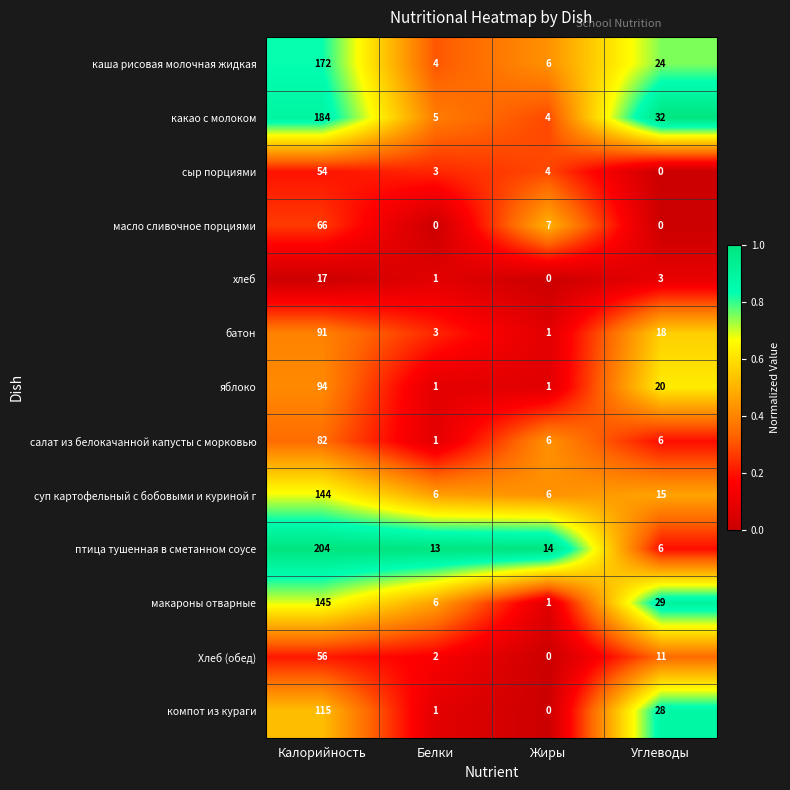

At which category is the sum across all series the highest?

Калорийность